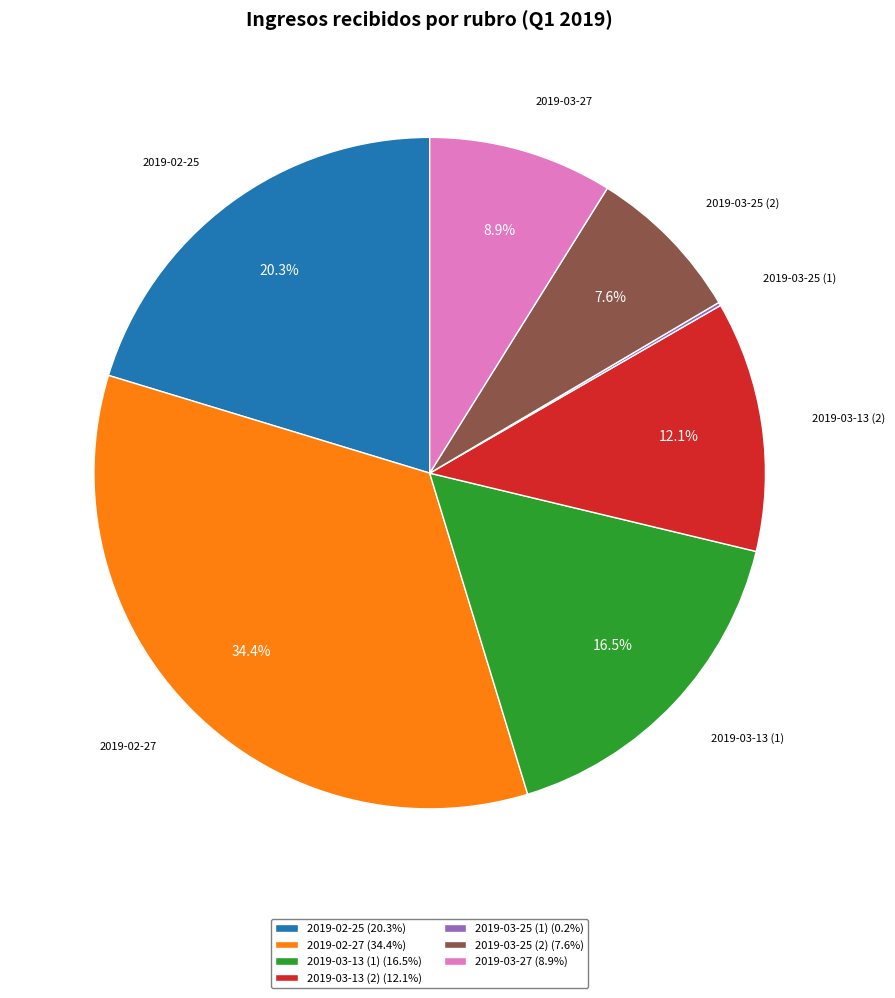

To the nearest percent, what is the average slice percentage?

14%